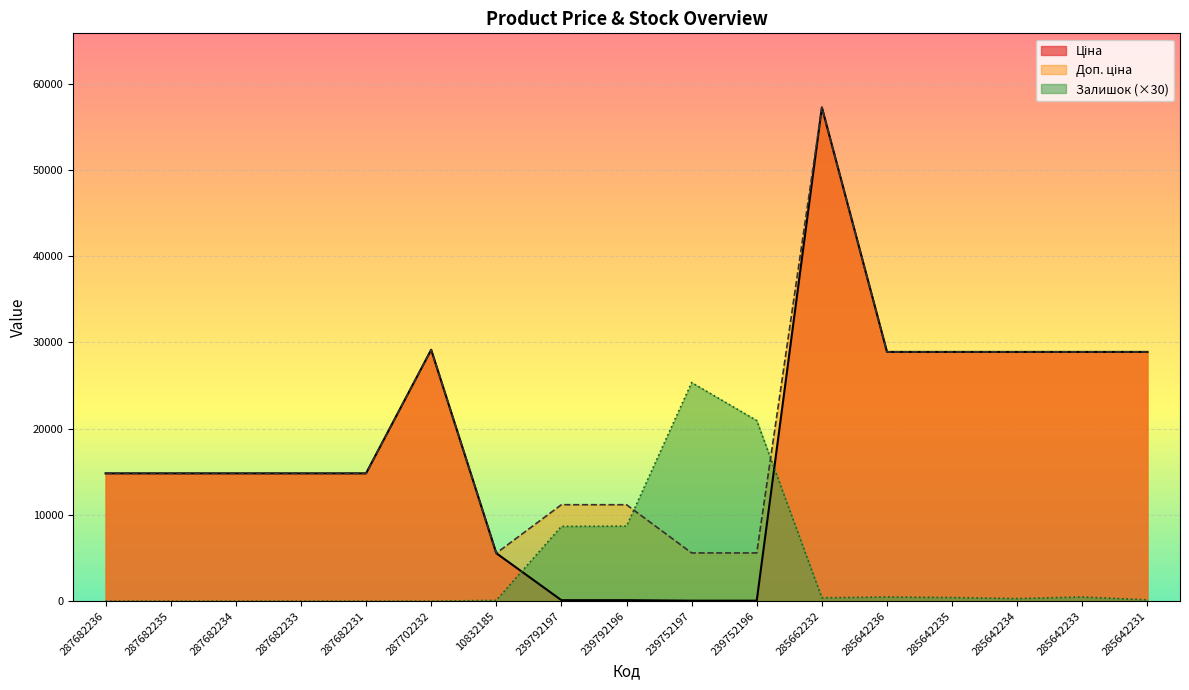

Which label corresponds to the largest value in the chart?

285662232